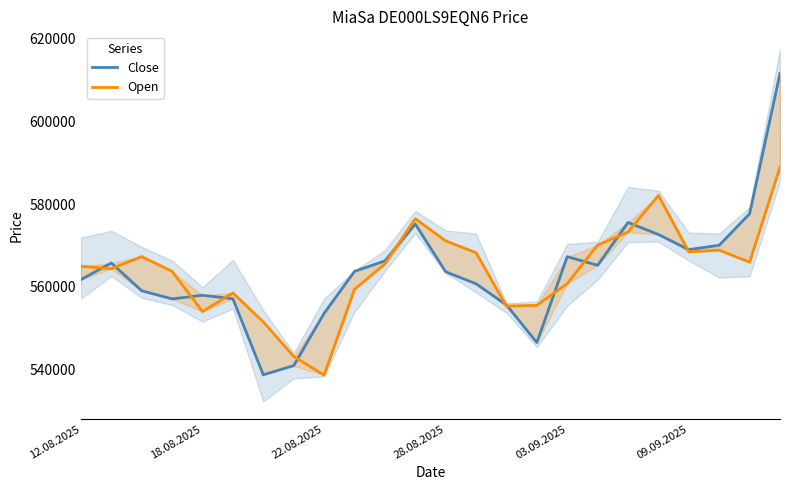

Reading left to right, list all the values displayed in this chart.

Close: 561787	565786	559090	557125	557999	557160	538823	541030	553632	563761	566289	575175	563672	560767	555670	546598	567312	565231	575554	572663	569019	570066	577656	611527
Open: 565000	564388	567343	563759	554068	558560	551588	543270	538737	559426	565528	576483	571122	568272	555378	555578	560812	570111	573241	582083	568473	568882	565973	588897